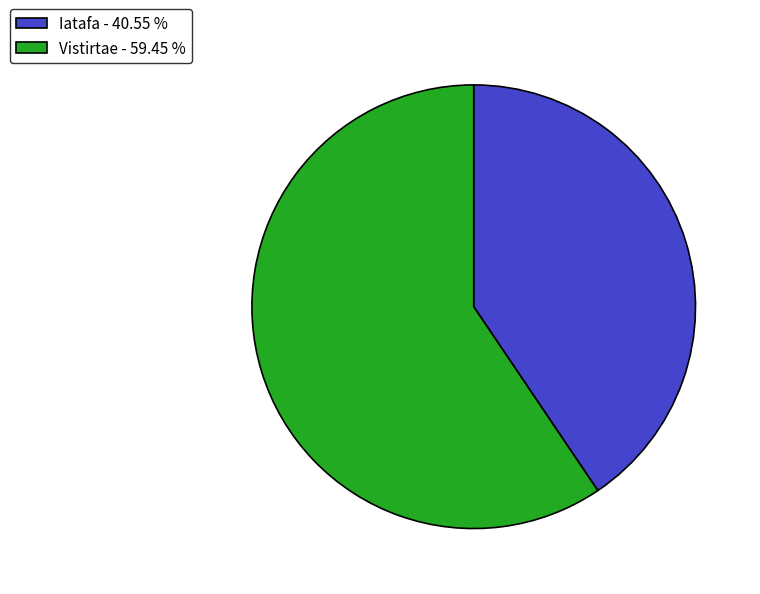

Which category has the biggest portion of the pie?

Vistirtae